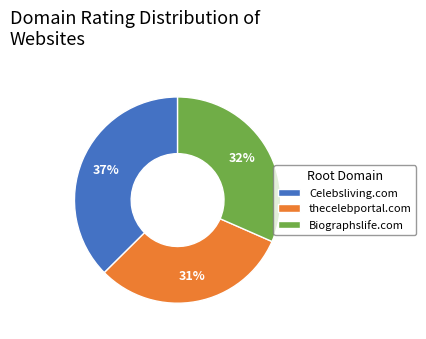

Approximately how many times larger is the value at Biographslife.com compared to thecelebportal.com?

1.0